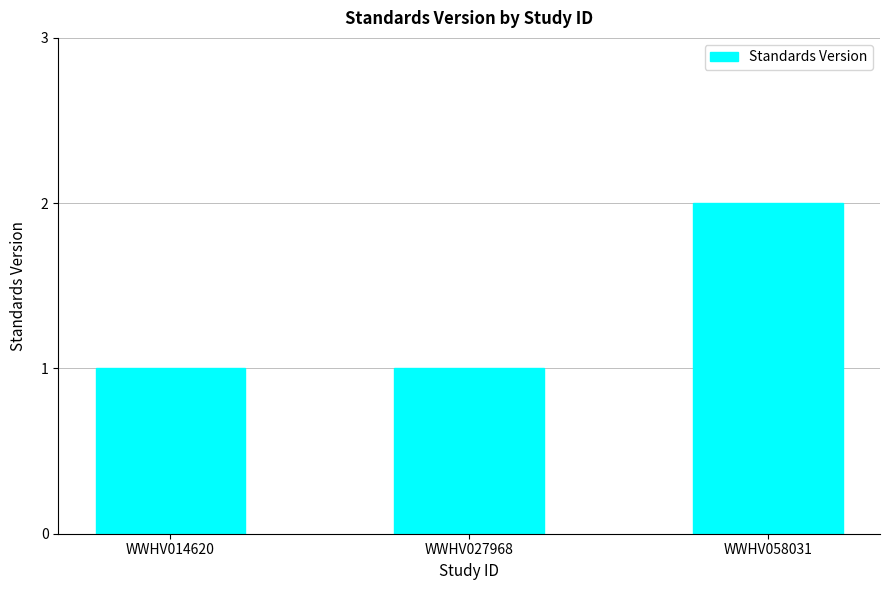

Is it true that the value at WWHV014620 is 2?

False